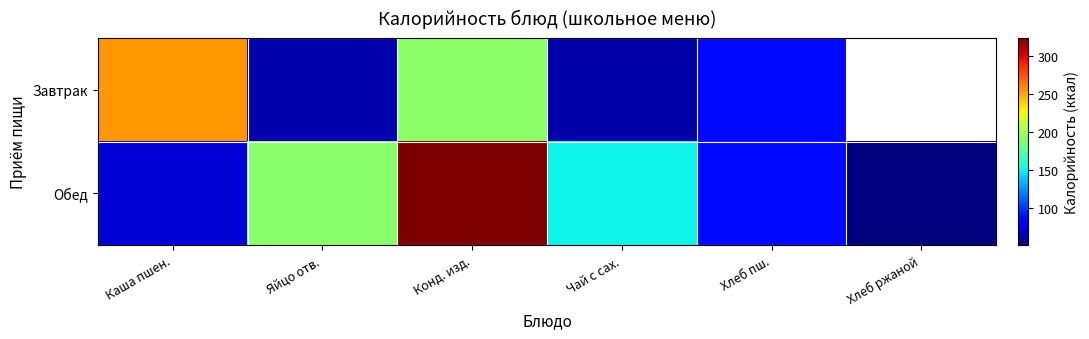

What value does the Завтрак series have at Чай с сах.?

61.4